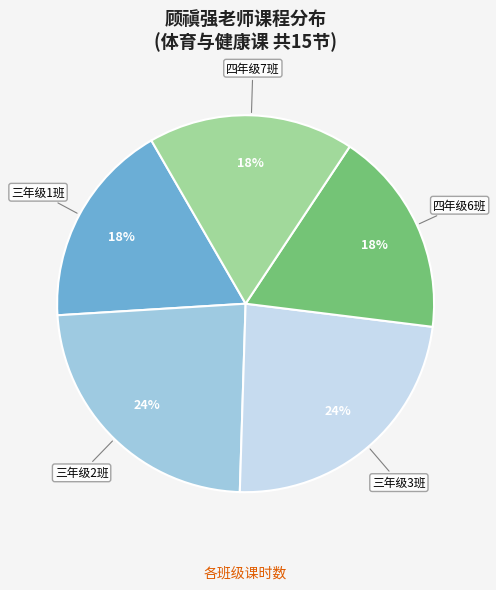

True or false: 四年级6班 accounts for 18% of the total.

True